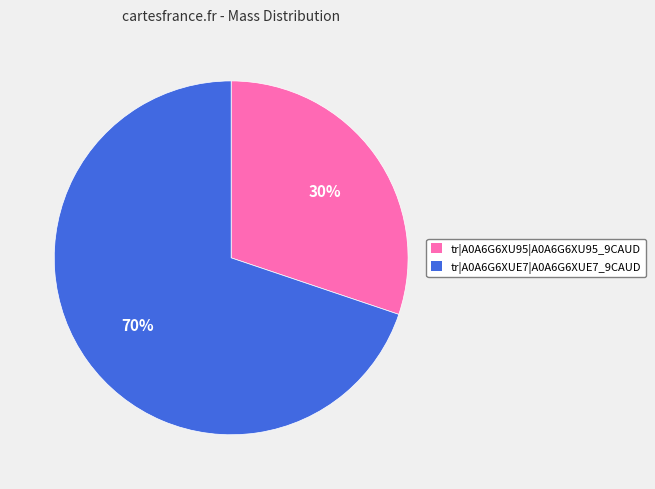

What percentage is the tr|A0A6G6XU95|A0A6G6XU95_9CAUD slice, to the nearest percent?

30%